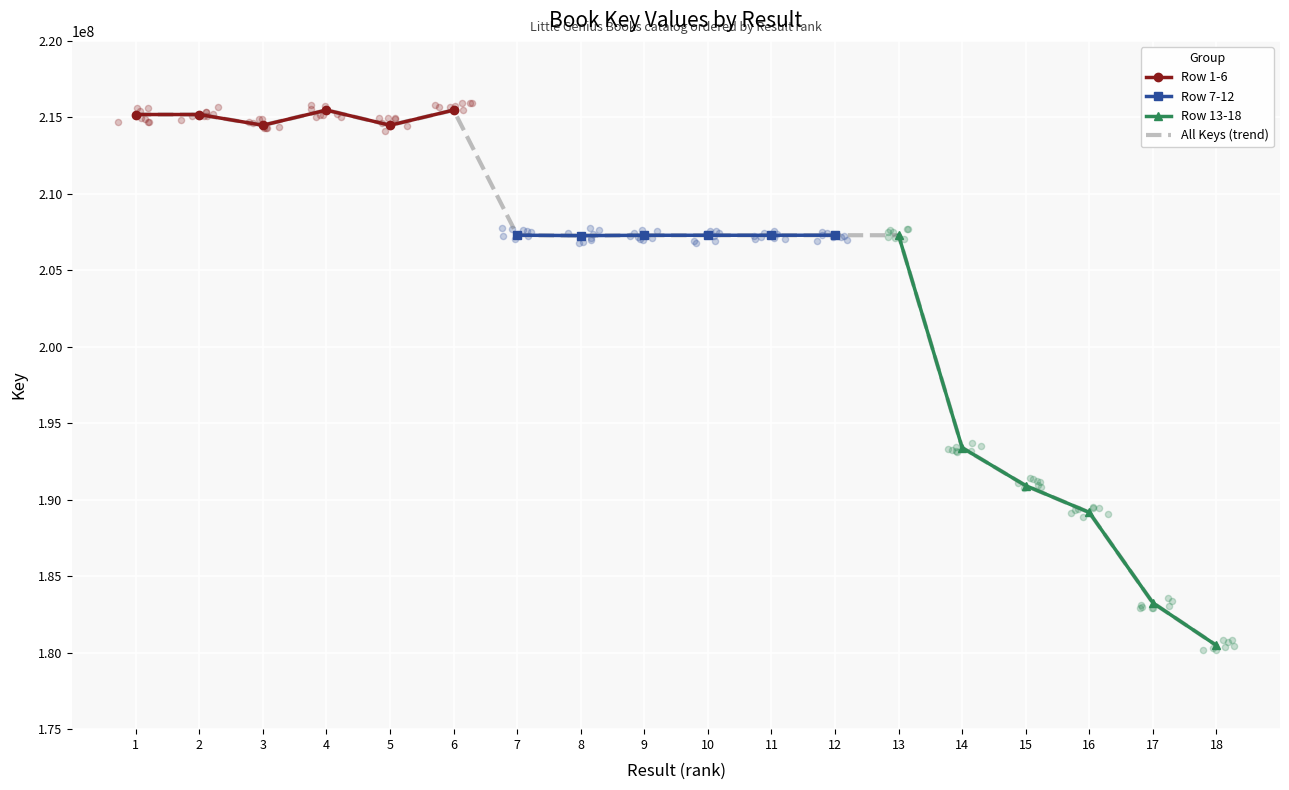

Which series reaches the maximum Y coordinate?

Row 1-6